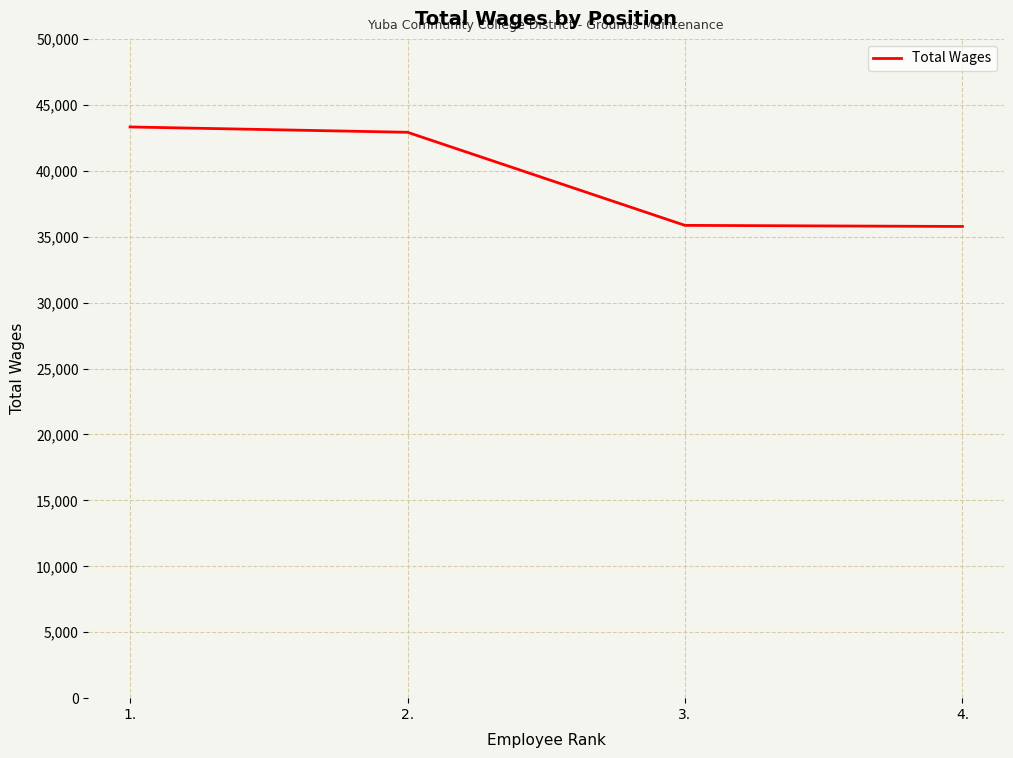

Between 1. and 3., which is larger?

1.